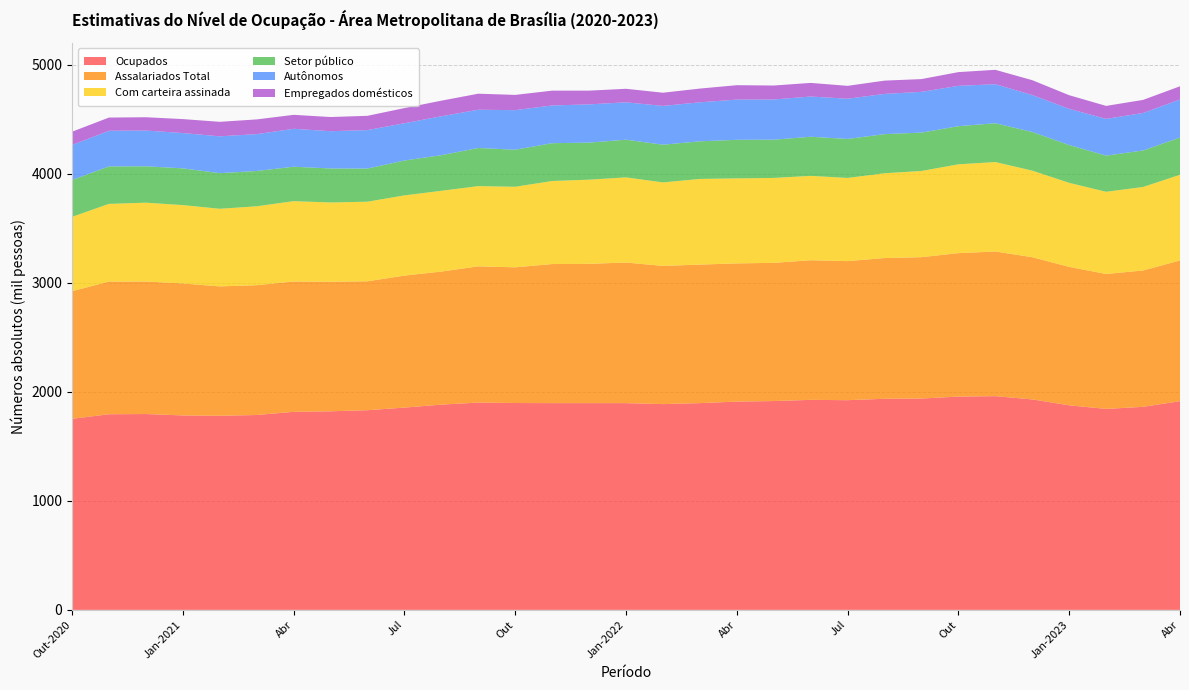

Reading right to left, what are all the values shown in this chart?

Ocupados: 1915	1863	1844	1877	1931	1961	1957	1939	1937	1924	1927	1916	1911	1897	1888	1897	1897	1897	1898	1902	1883	1856	1832	1822	1817	1788	1781	1784	1797	1795	1753
Assalariados Total: 1291	1251	1238	1270	1305	1327	1316	1297	1291	1276	1281	1268	1268	1271	1268	1290	1278	1276	1245	1250	1221	1211	1183	1189	1196	1191	1187	1211	1216	1217	1171
Com carteira assinada: 786	766	754	771	794	821	815	791	778	763	774	779	780	786	766	781	772	762	739	736	741	736	730	727	737	724	712	719	723	713	682
Setor público: 342	335	332	347	355	356	350	352	359	358	359	351	354	345	346	346	340	347	340	350	327	320	304	312	316	324	327	337	334	344	338
Autônomos: 349	344	337	332	339	358	370	374	369	369	369	369	369	358	356	343	351	346	363	351	357	342	353	342	348	338	338	324	328	327	321
Empregados domésticos: 121	120	119	125	136	132	126	117	122	118	125	128	132	126	121	124	126	136	140	147	143	139	131	130	128	135	133	128	122	121	122